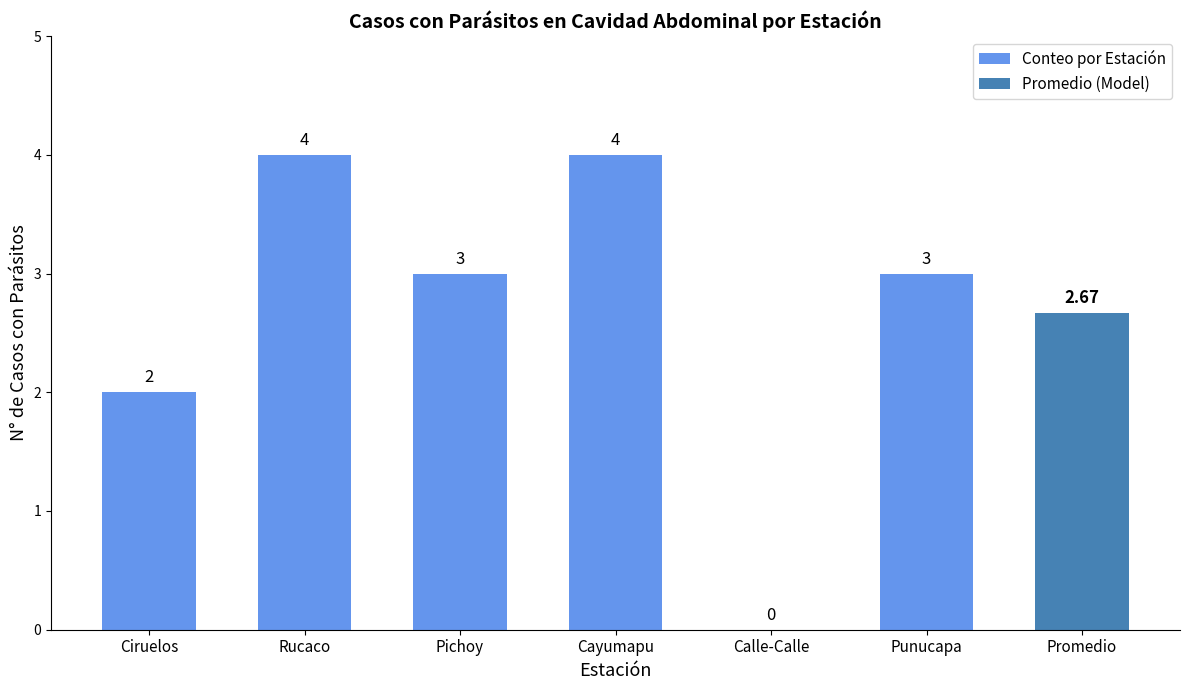

At which label does the data first exceed 3?

Rucaco